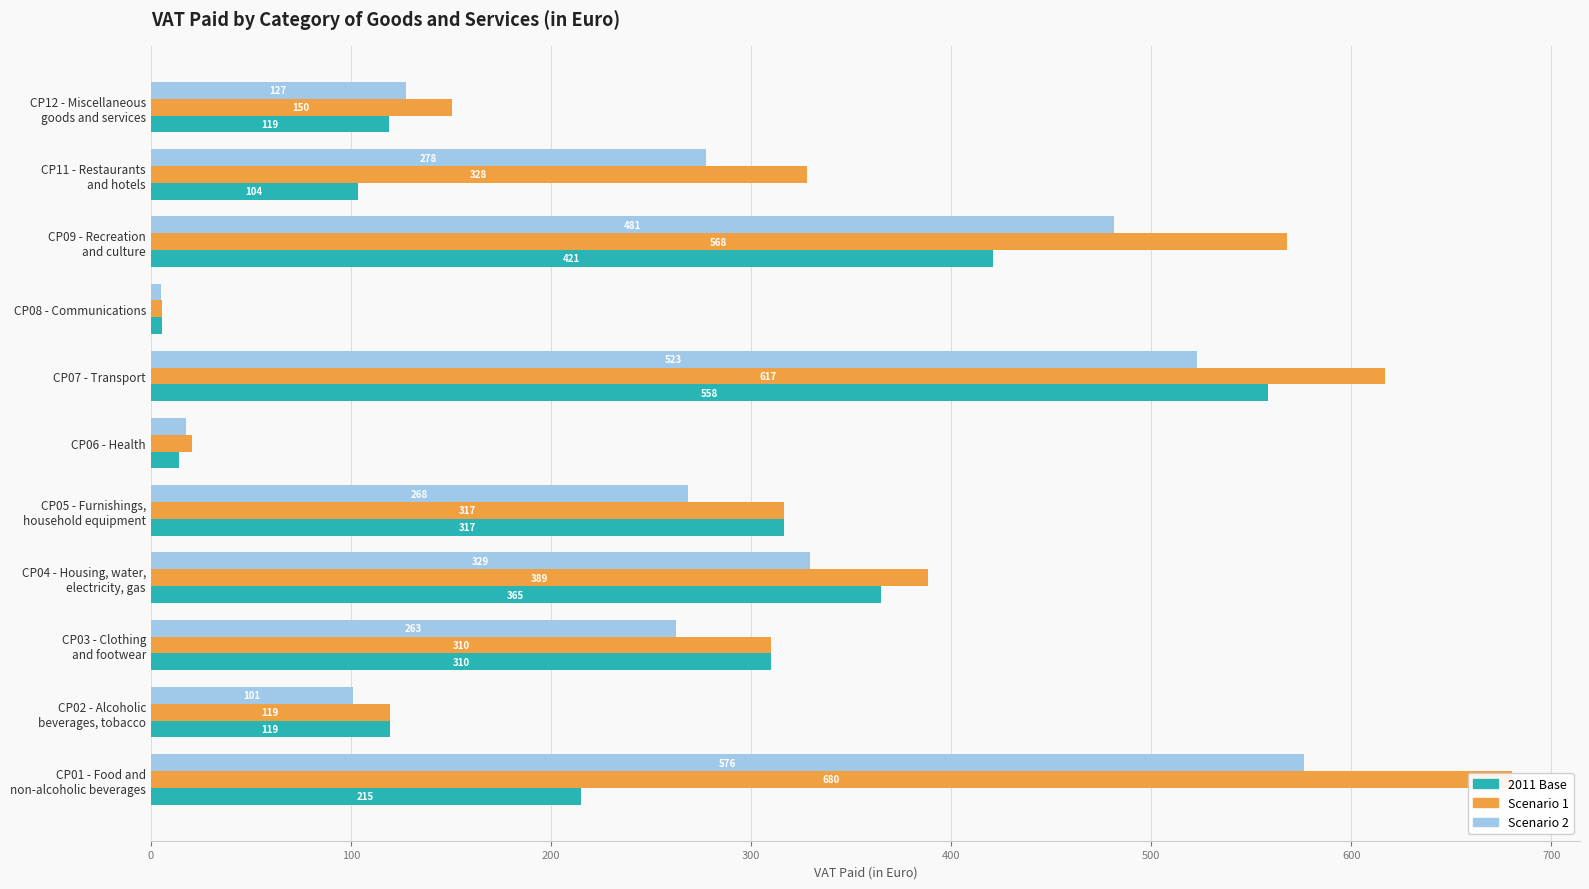

How many data points in Scenario 2 are above 268?

6